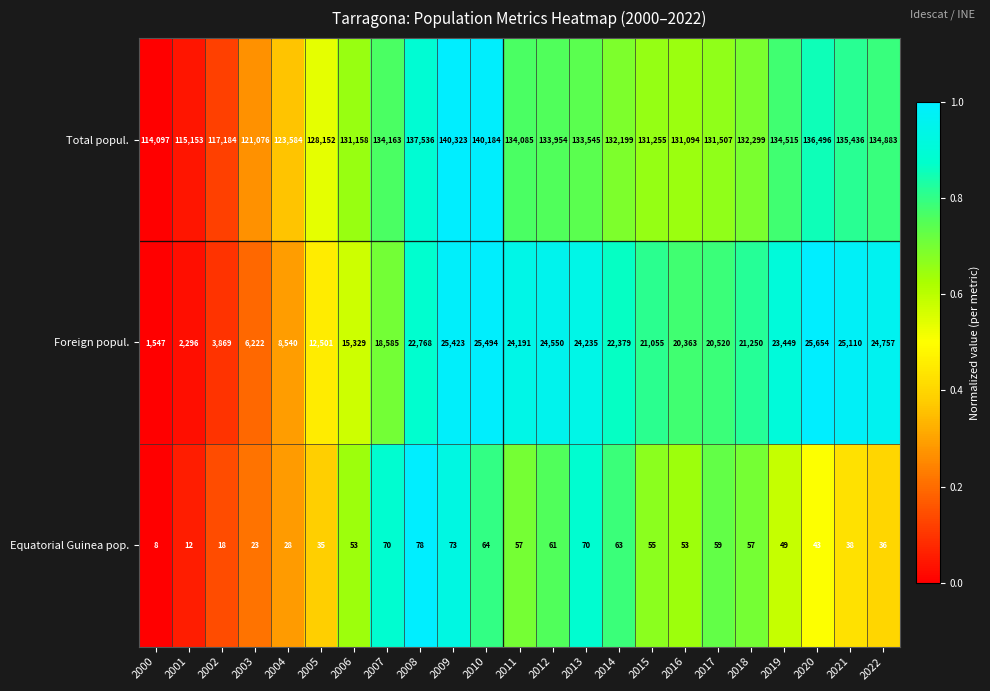

Rank the series at 2000 from lowest to highest value.

Equatorial Guinea pop., Foreign popul., Total popul.